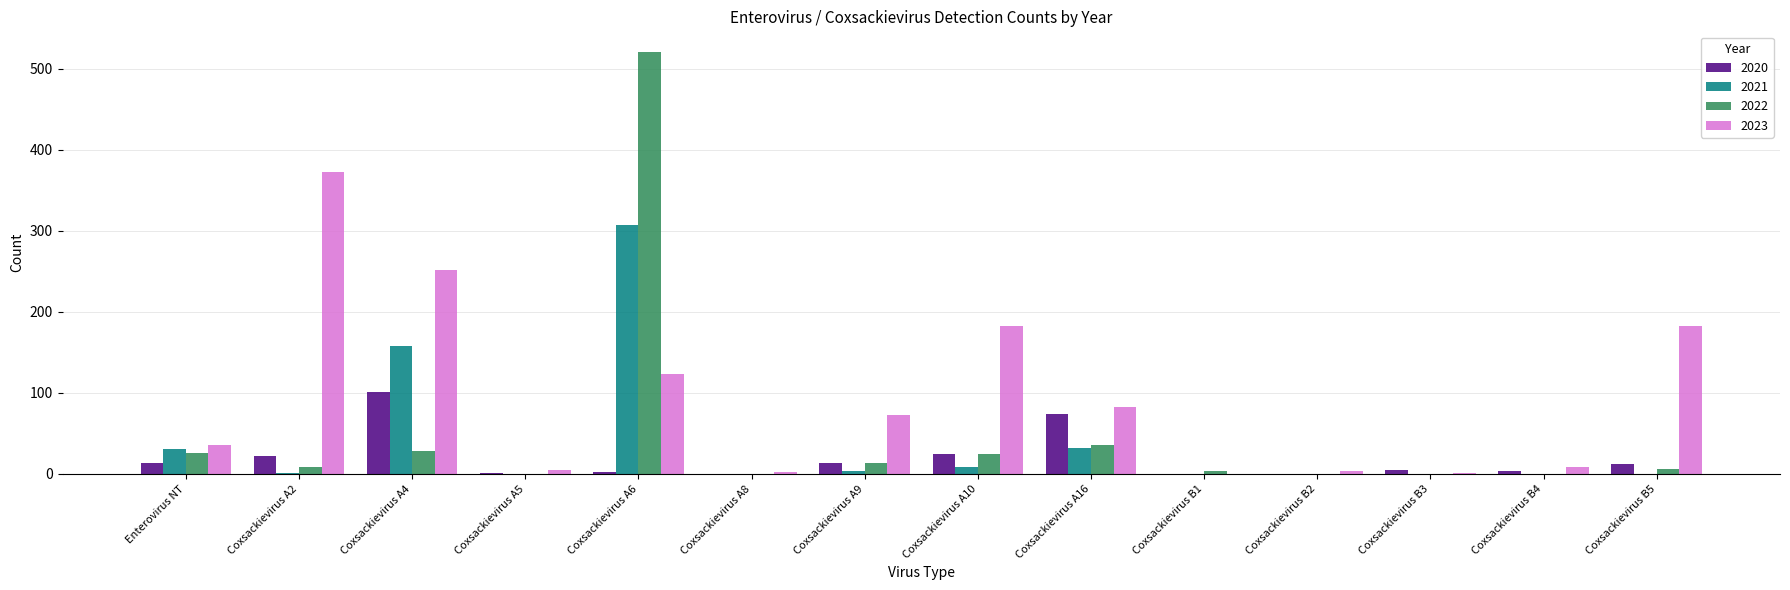

At which category does the chart reach its peak across all series?

Coxsackievirus A6